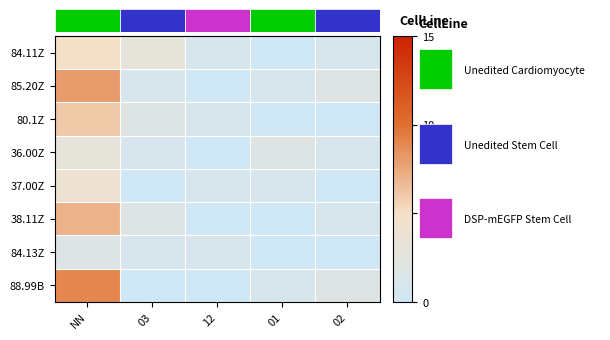

Reading left to right, extract all data points from this chart.

84.11Z: NN=5	03=3	12=1	01=0	02=1
85.20Z: NN=8	03=1	12=0	01=1	02=2
80.1Z: NN=6	03=2	12=1	01=0	02=0
36.00Z: NN=3	03=1	12=0	01=2	02=1
37.00Z: NN=4	03=0	12=1	01=1	02=0
38.11Z: NN=7	03=2	12=0	01=0	02=1
84.13Z: NN=2	03=1	12=1	01=0	02=0
88.99B: NN=9	03=0	12=0	01=1	02=2